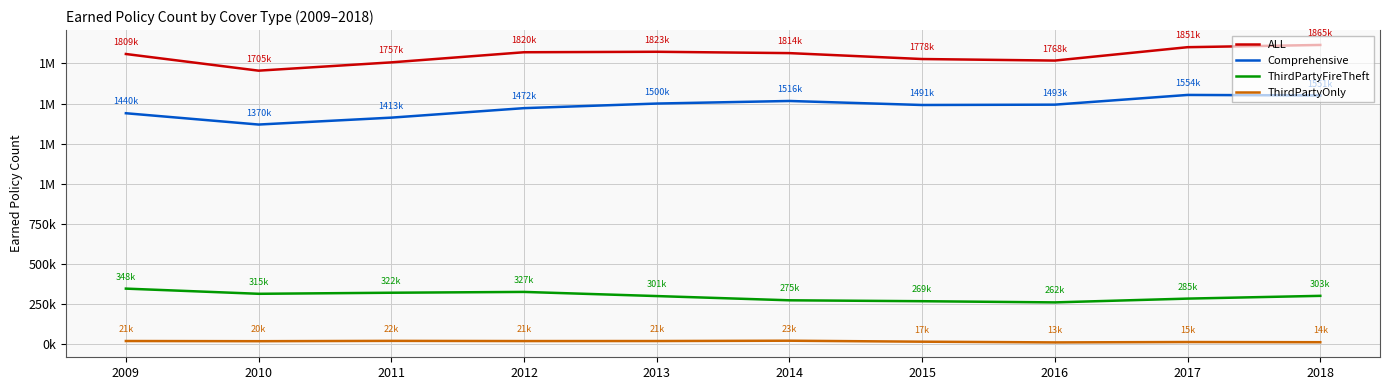

At which label does ALL first exceed 1814433?

2012